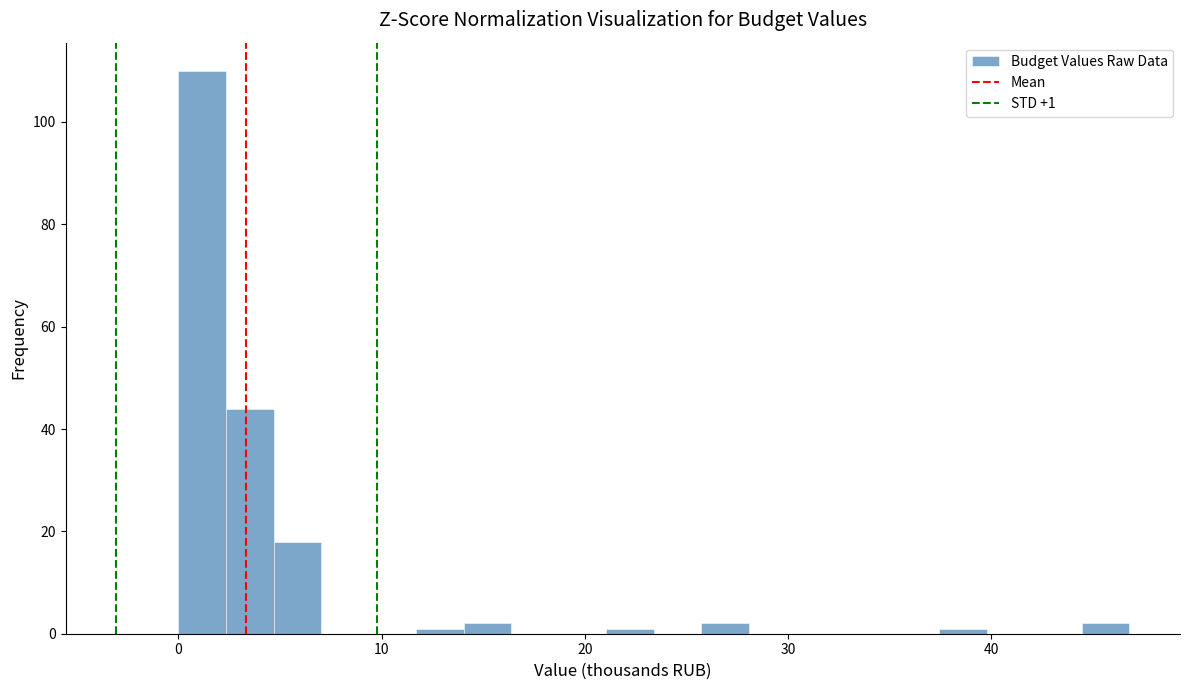

Read against the x-axis, roughly where is the centre of the tallest bar?

1